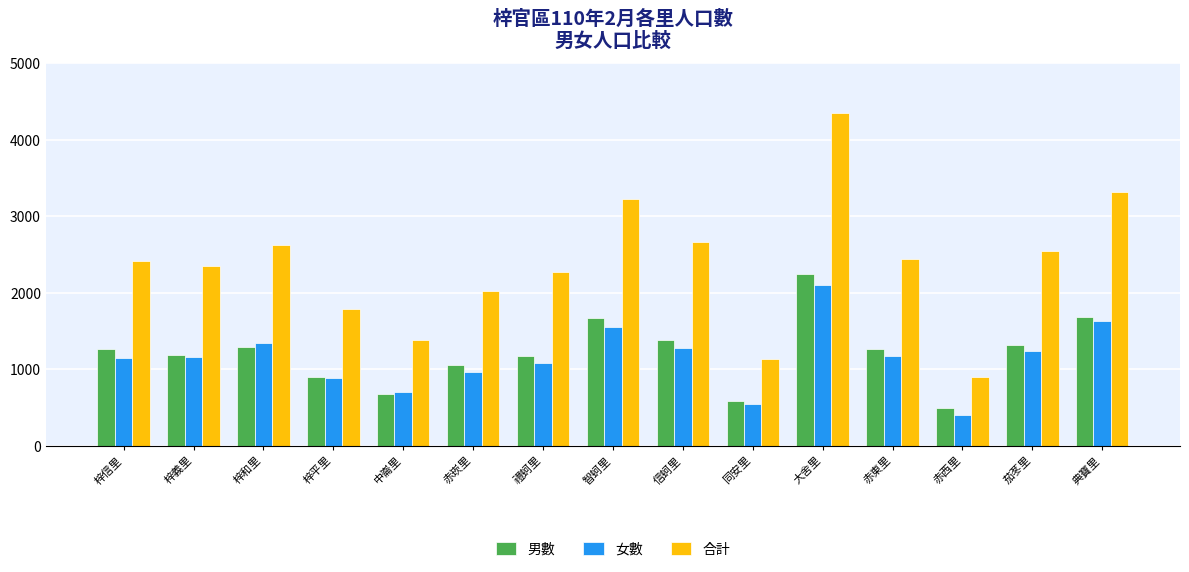

What is the sum of the 男數 values at 梓平里 and 赤東里?

2171